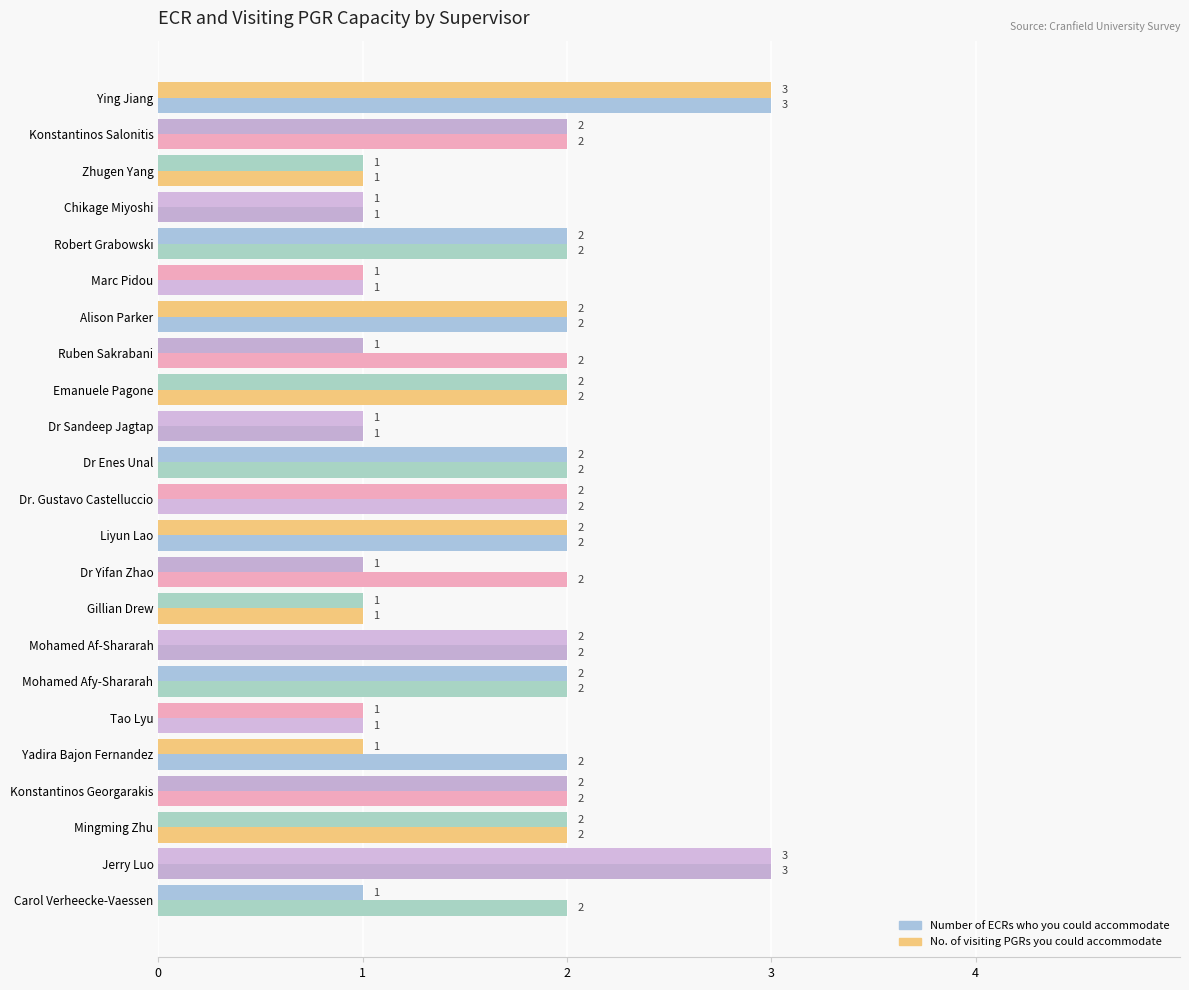

The value of Number of ECRs who you could accommodate at Konstantinos Salonitis is 0. True or false?

False